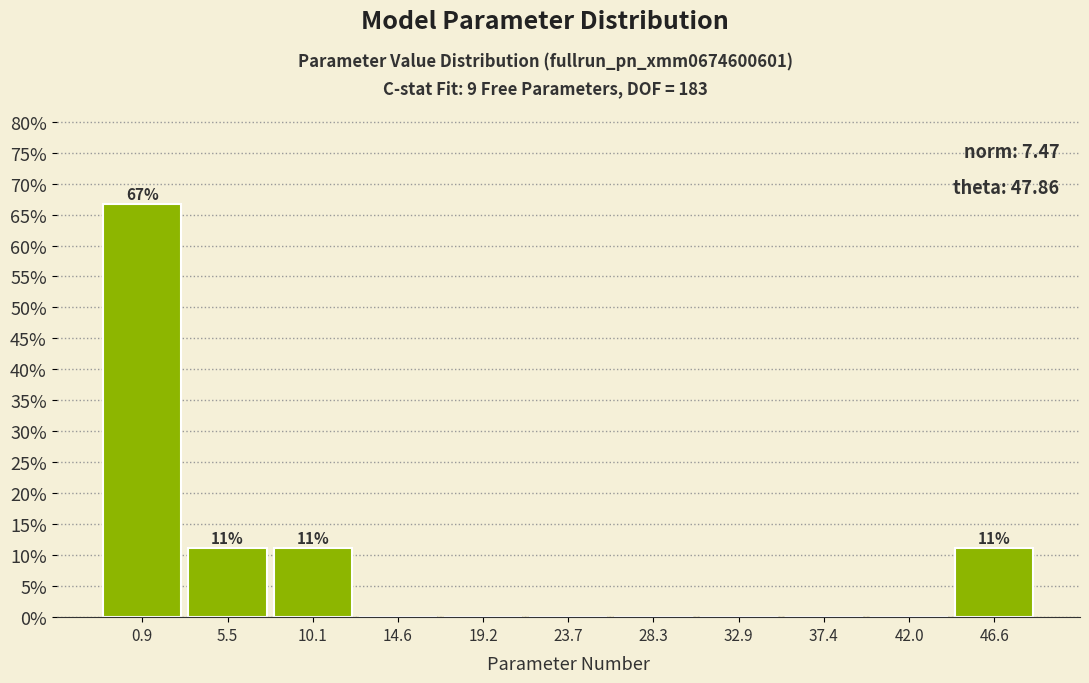

Over which range of the x-axis is the bar tallest?

-1.5 to 3.0